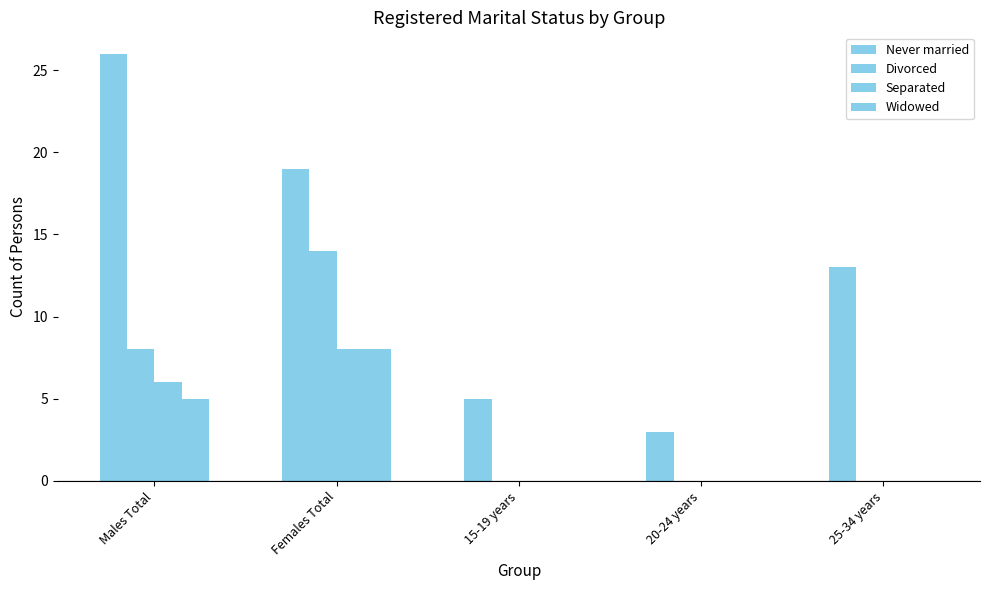

Does the chart contain stacked bars?

No